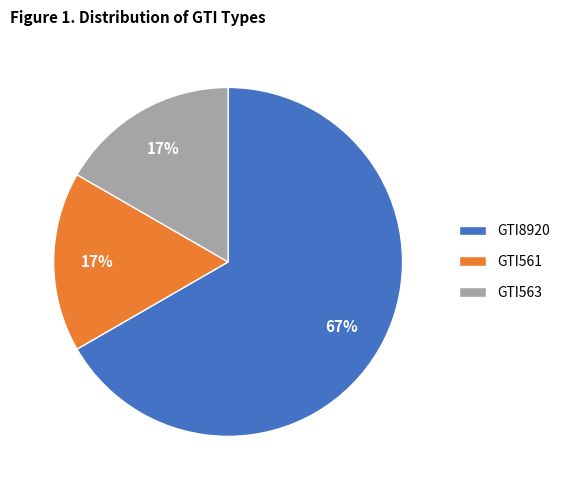

To the nearest percent, what percentage of the pie is GTI563?

17%